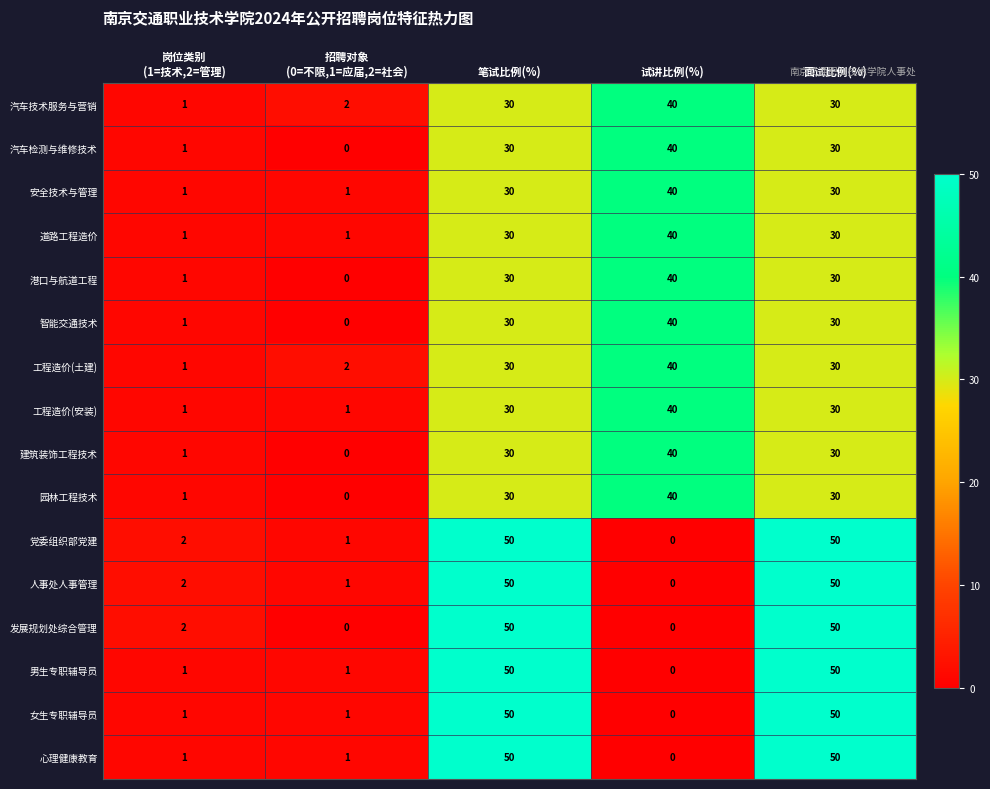

What is the total value across all series at 试讲比例(%)?

400